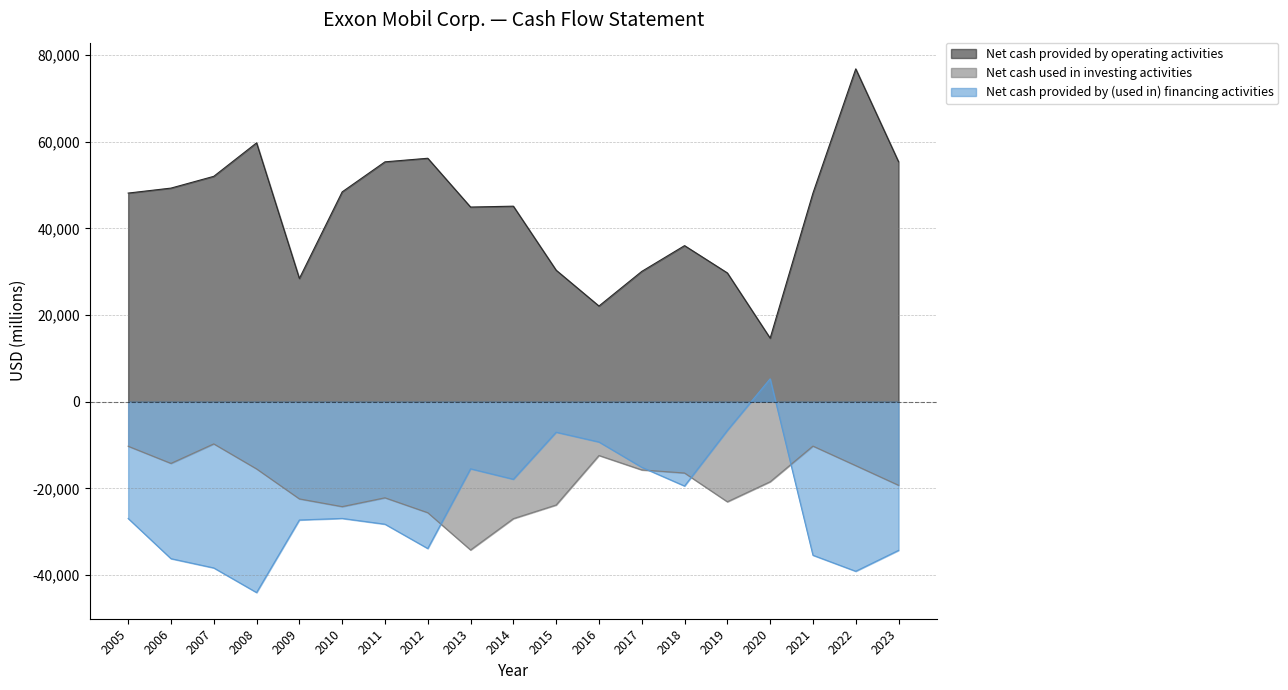

Is it true that Net cash provided by operating activities equals 79259 at 2013?

False